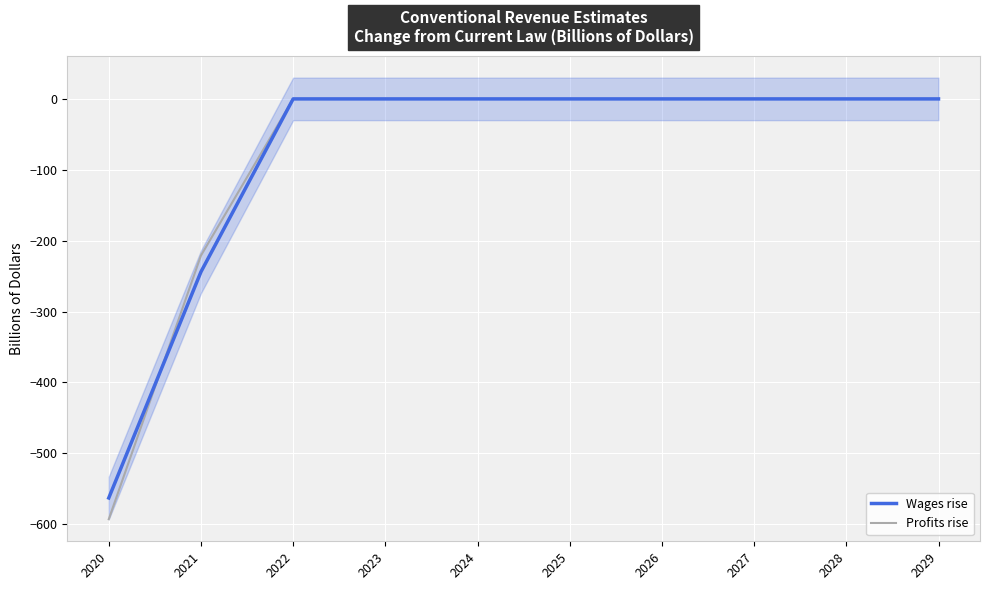

What is the approximate value of Profits rise at 2020, to the nearest 10?

-590